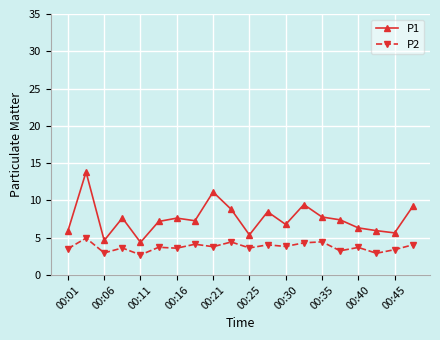

What is the value of the P2 point at the 6th from the left?

3.7